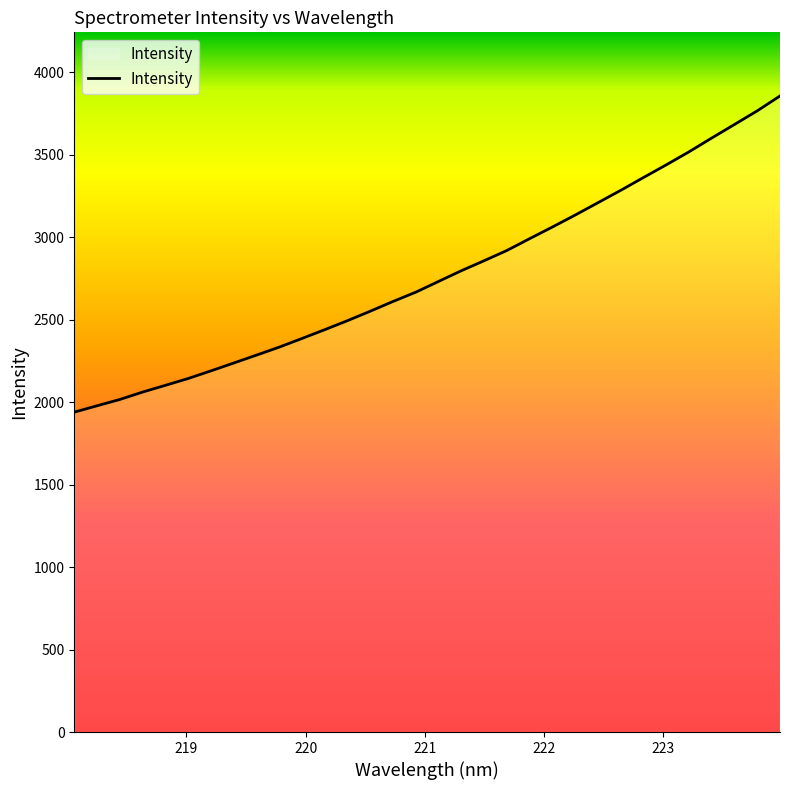

What is the difference between the maximum and minimum values?

1916.7